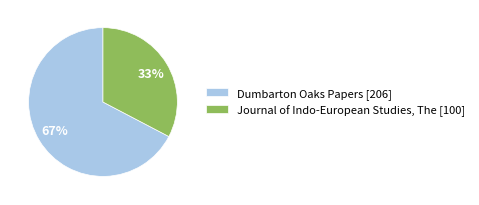

Which has a higher value, Journal of Indo-European Studies, The [100] or Dumbarton Oaks Papers [206]?

Dumbarton Oaks Papers [206]